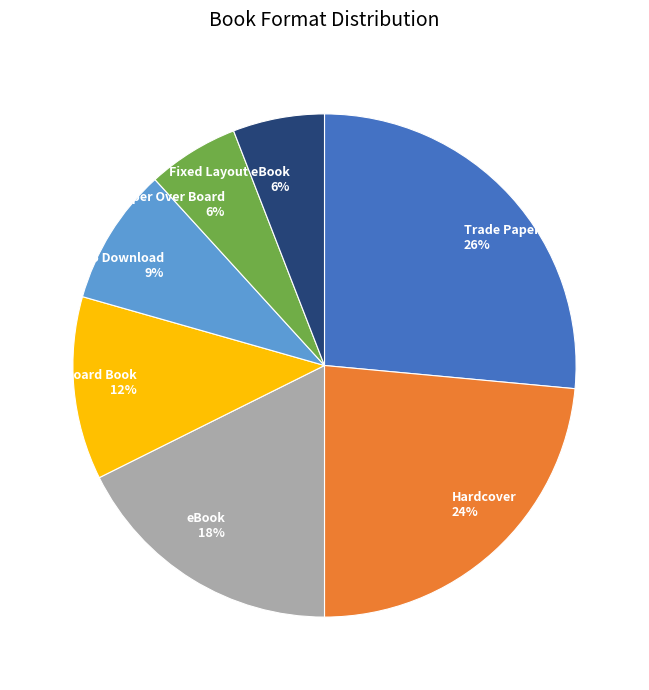

Count the number of slices in the pie.

7